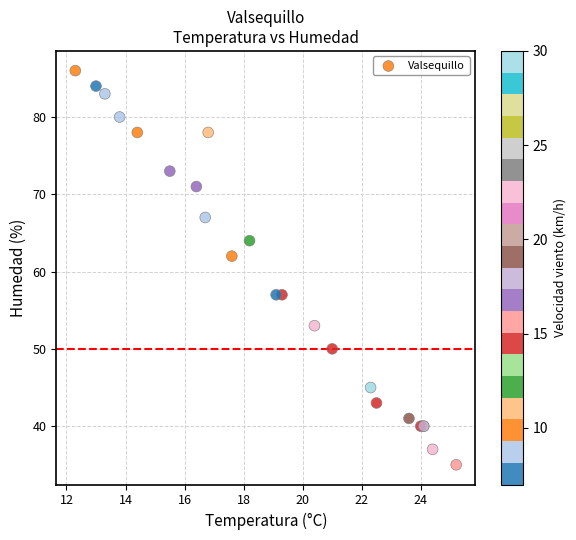

What Y value in the scatter plot is closest to 60?

62